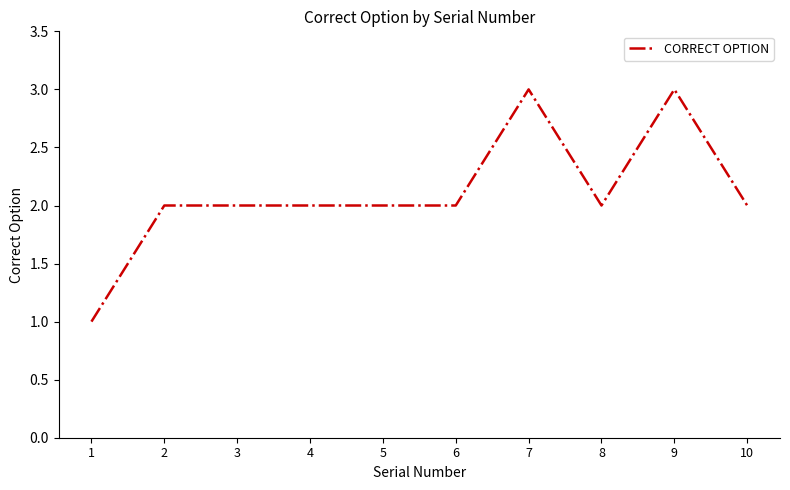

Reading left to right, list all the values displayed in this chart.

1=1	2=2	3=2	4=2	5=2	6=2	7=3	8=2	9=3	10=2